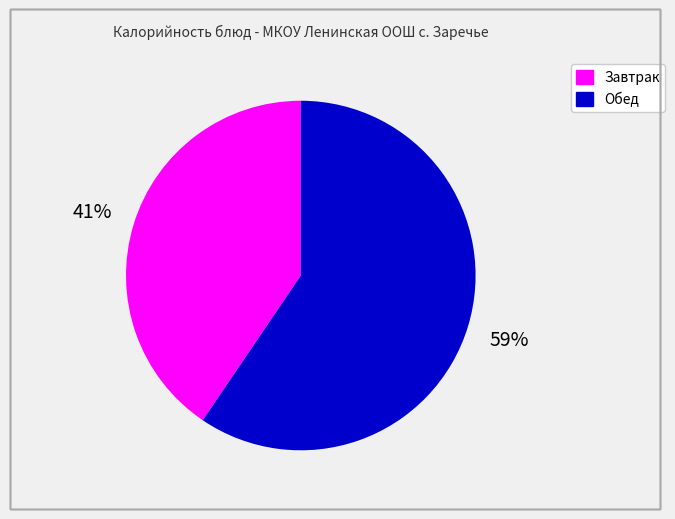

Does any single category account for the majority?

Yes